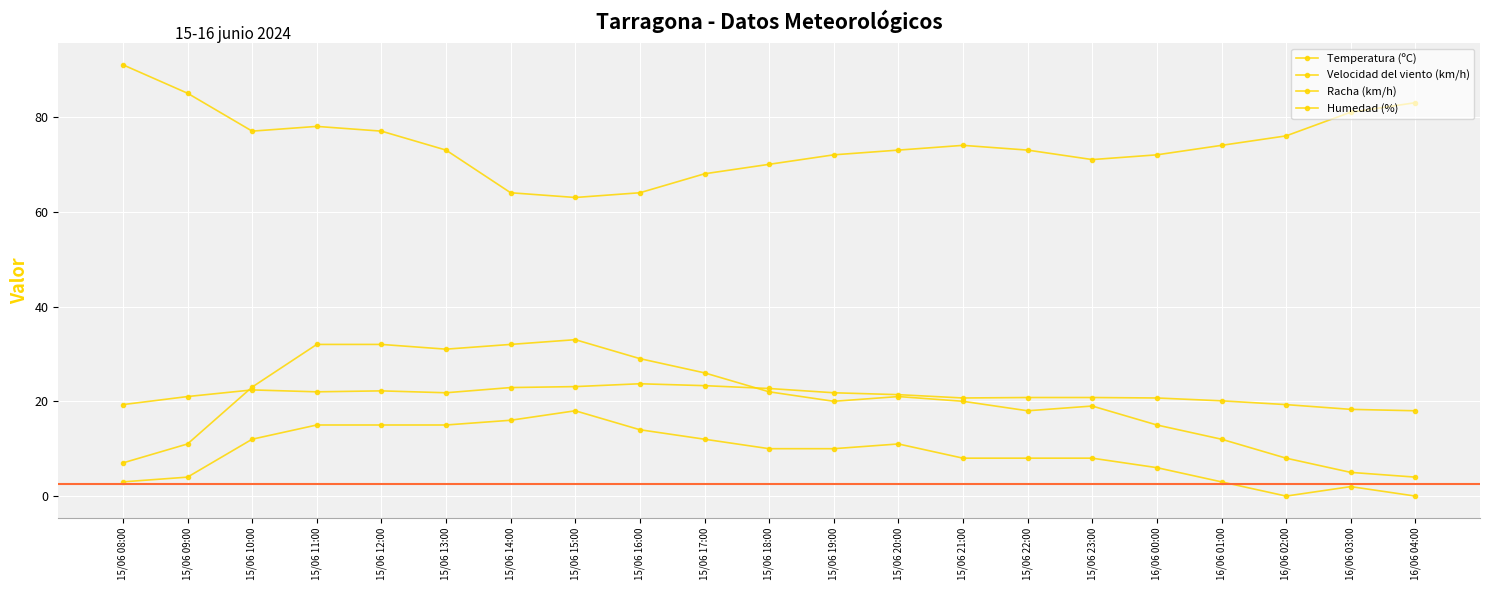

What is the value of the Humedad (%) point at the 9th from the left?

64.0